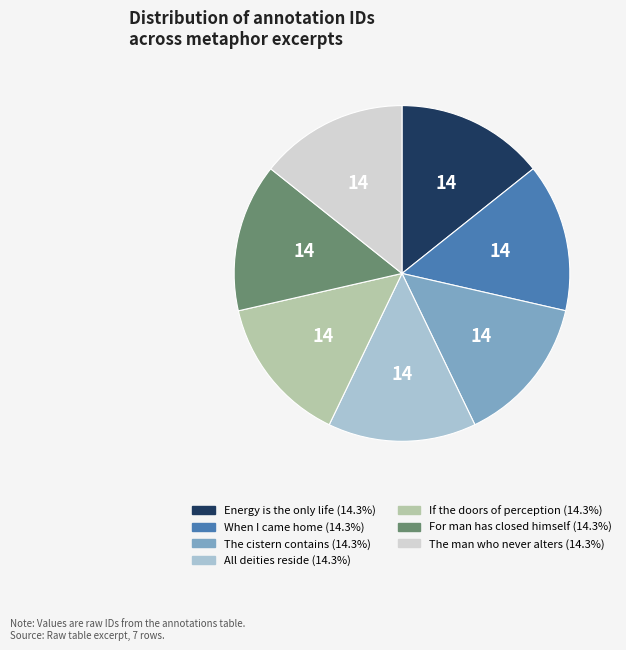

What is the ratio of the value at All deities reside to the value at Energy is the only life?

1.0